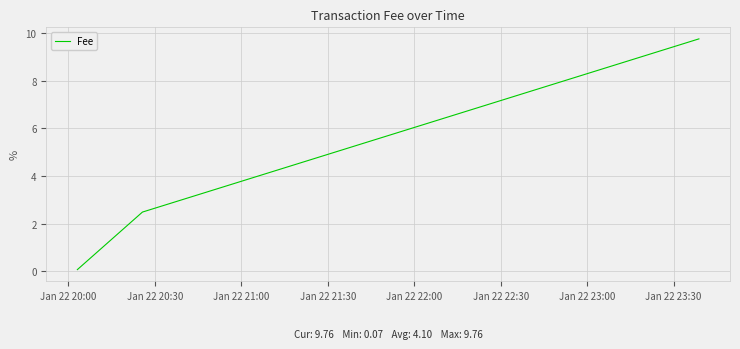

What is the difference between the maximum and minimum values?

9.7